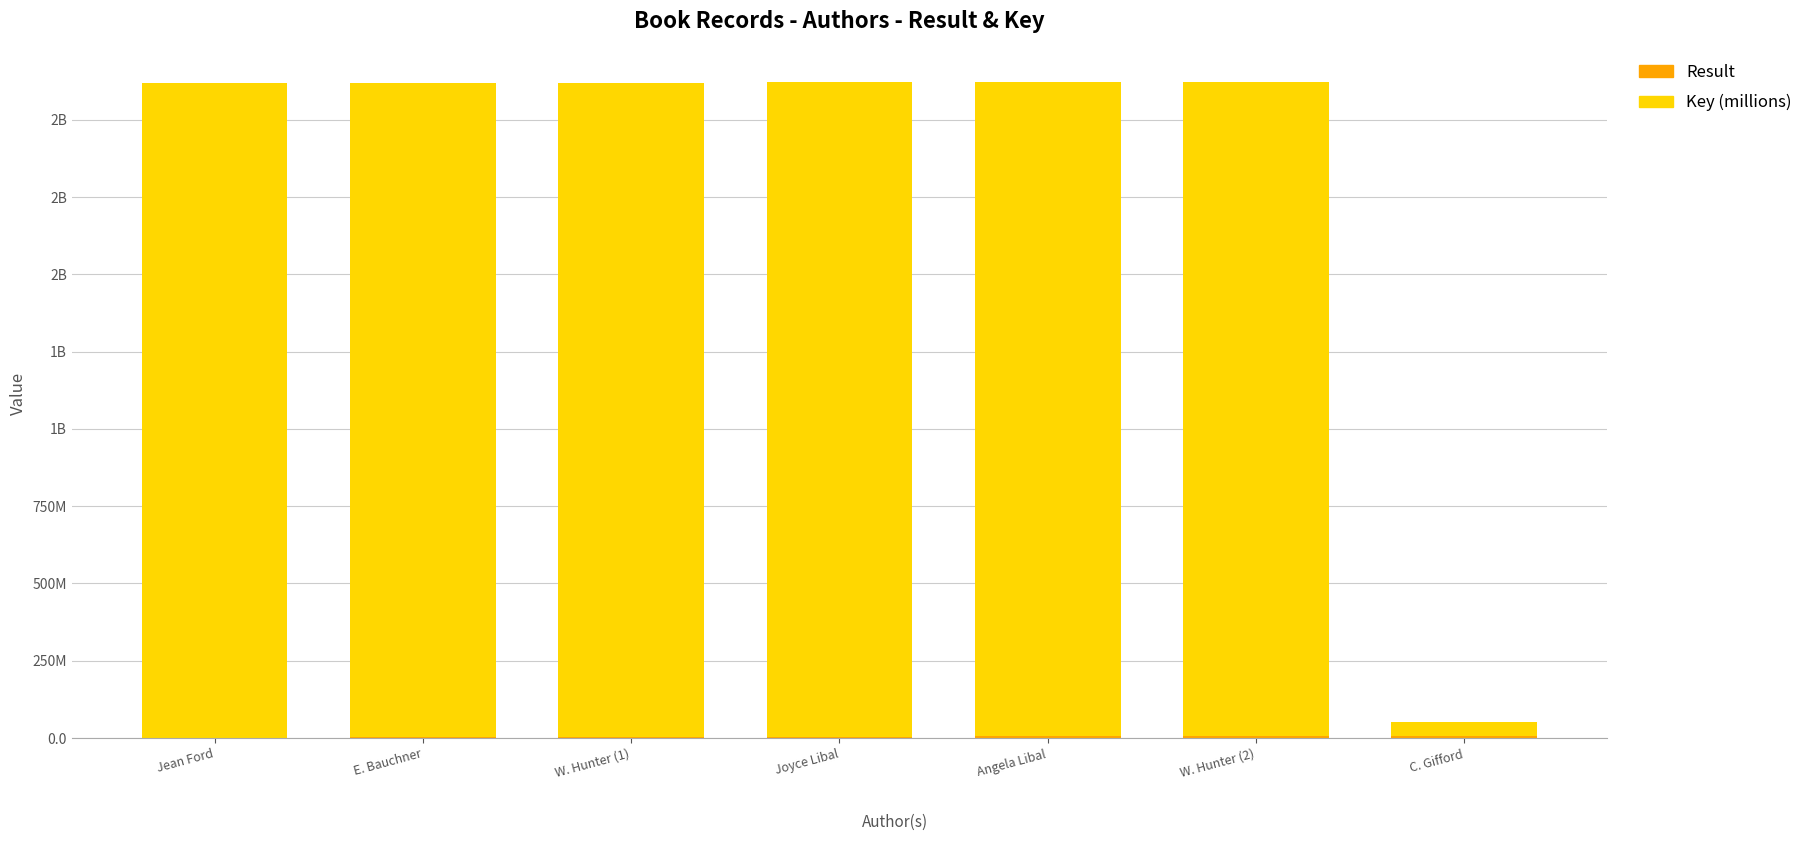

Which series has the largest total across all categories?

Key (millions)